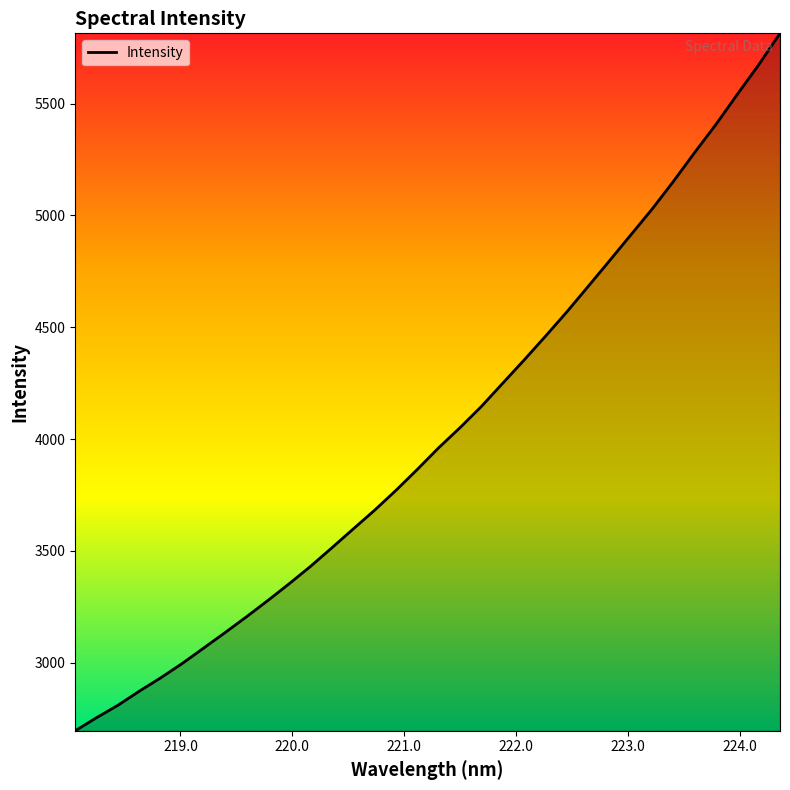

What is the smallest value displayed?

2695.0